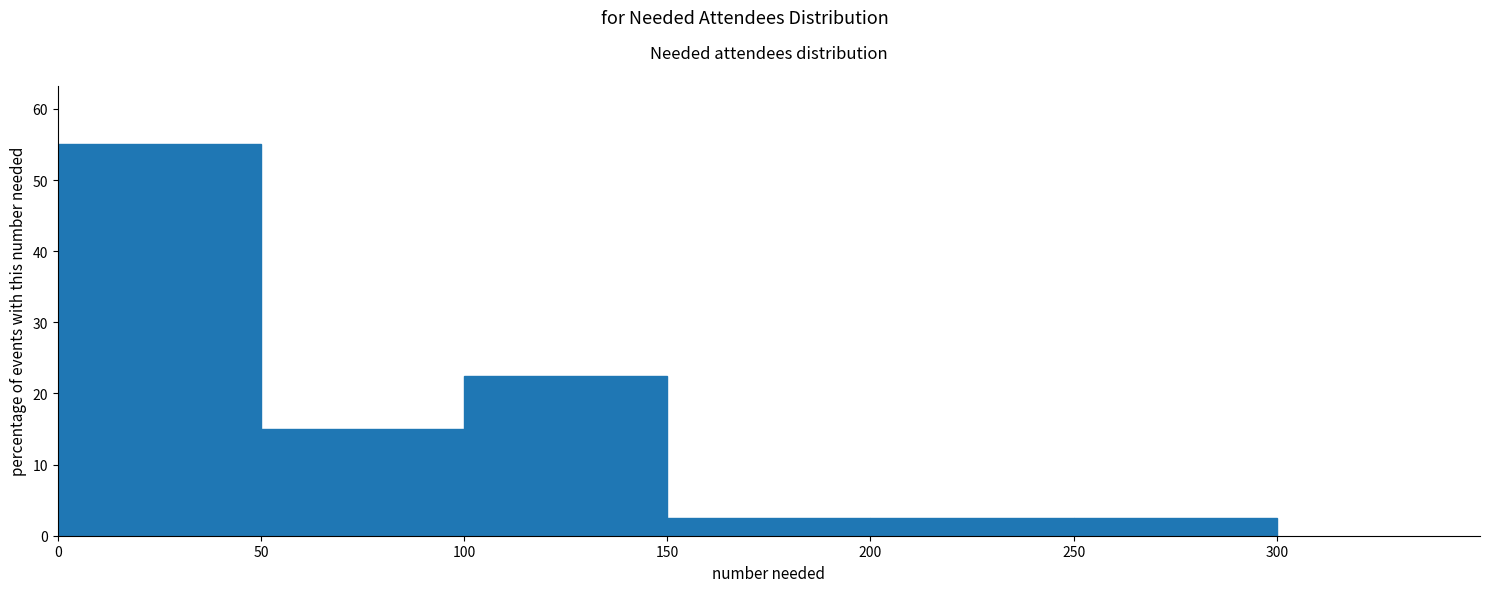

What is the height of the bar covering 0 to 50 on the x-axis? The values are not printed on the chart, so give them approximately, as read against the axis.

55